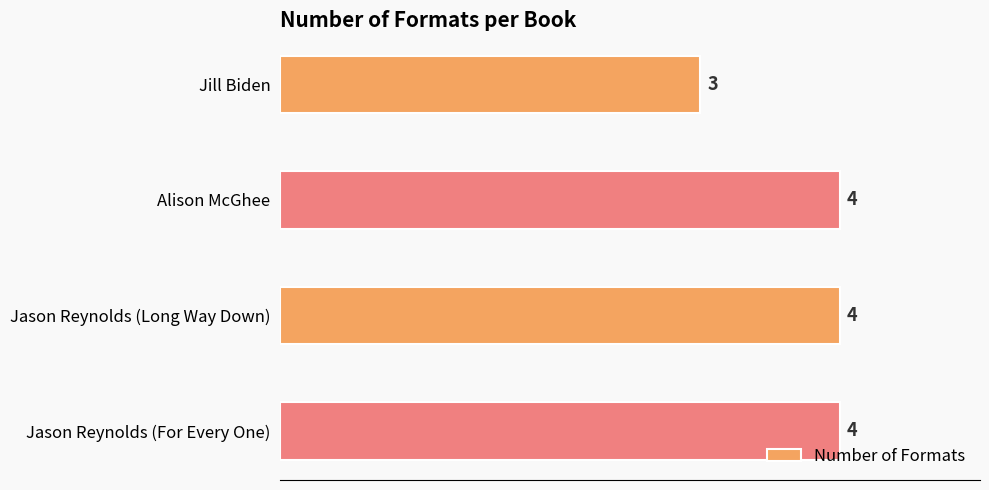

Reading top to bottom, extract all data points from this chart.

3	4	4	4